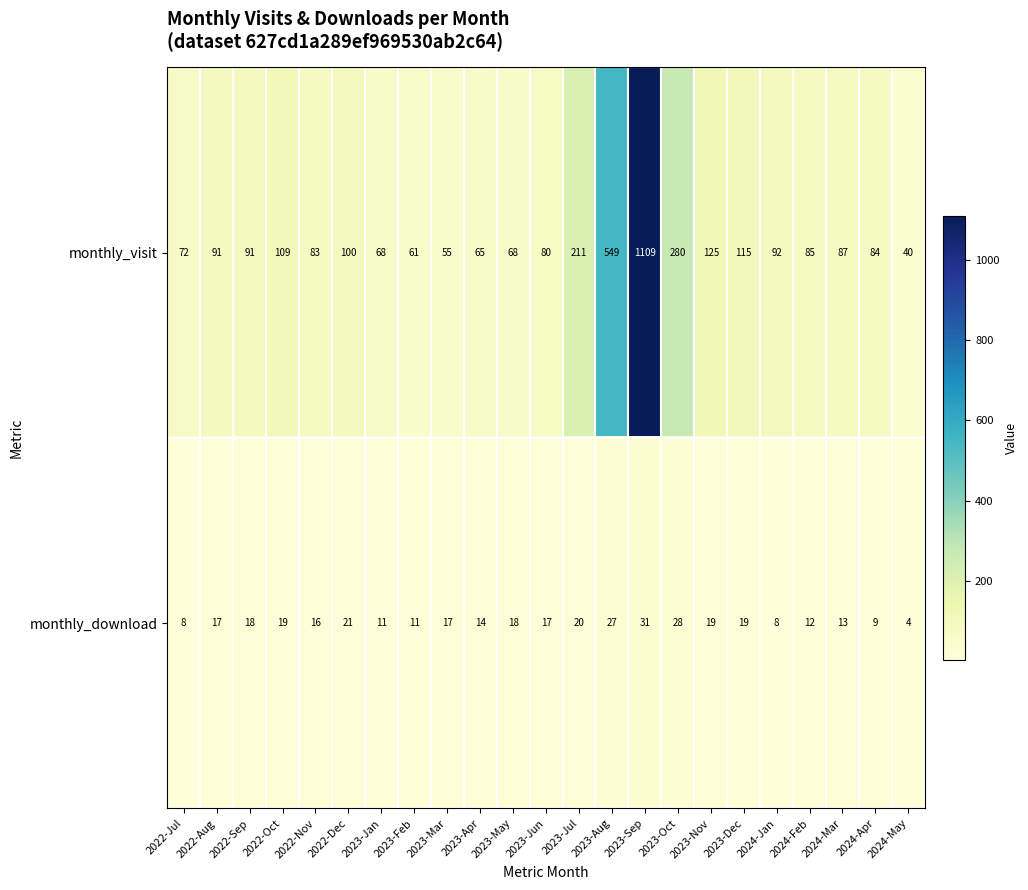

True or false: monthly_visit has a value of 63 at 2023-Dec.

False